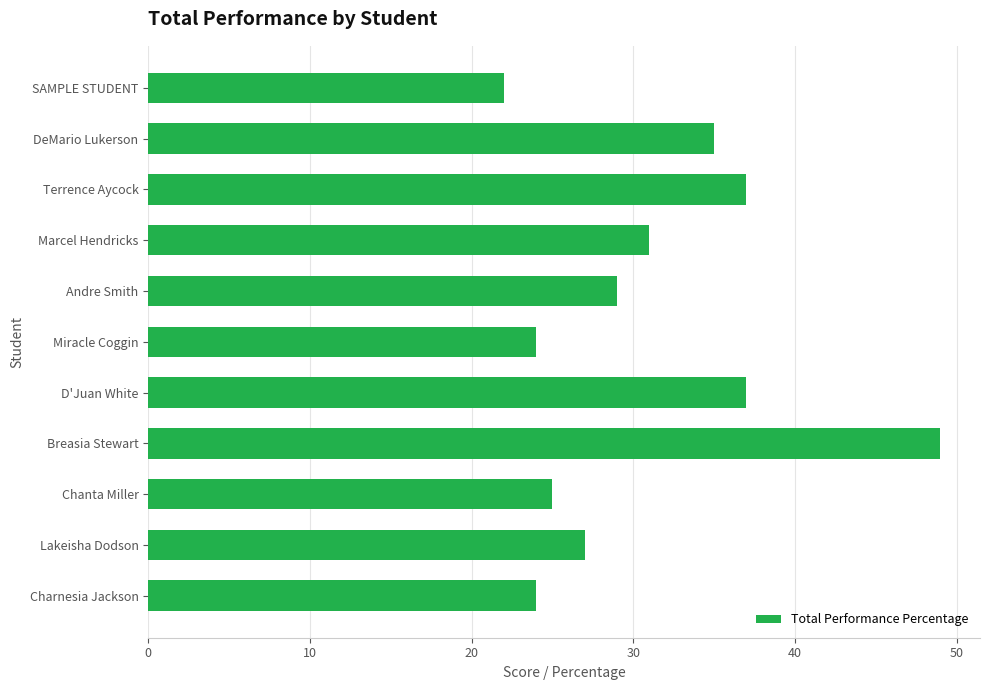

What is the change in value from D'Juan White to Breasia Stewart?

+12